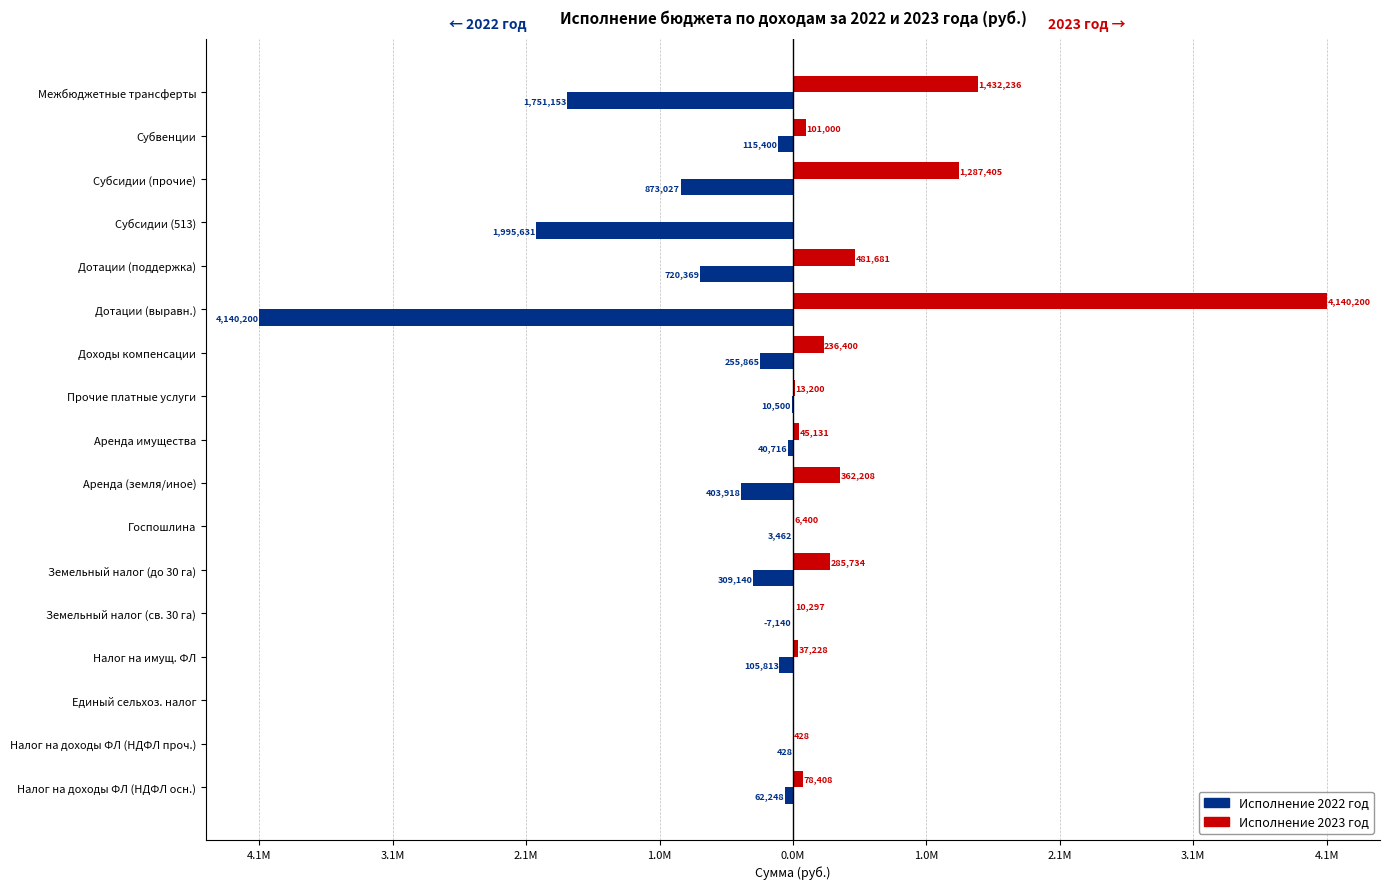

What are all the series names shown in the legend?

Исполнение 2022 год, Исполнение 2023 год